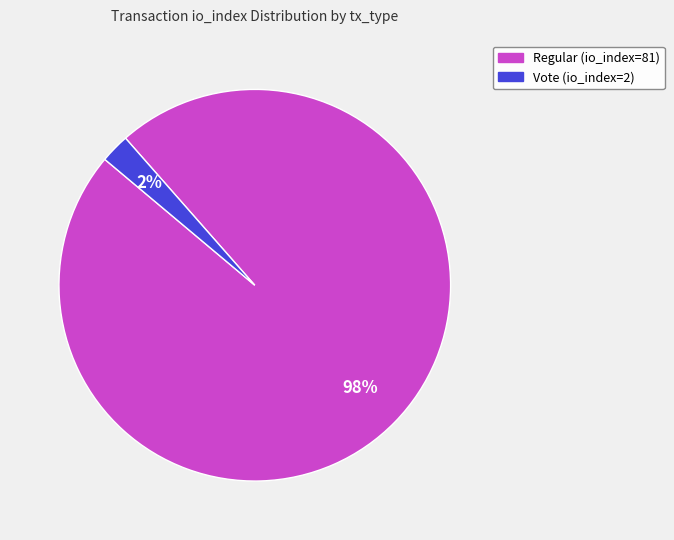

What percentage is the Regular (io_index=81) slice, to the nearest percent?

98%